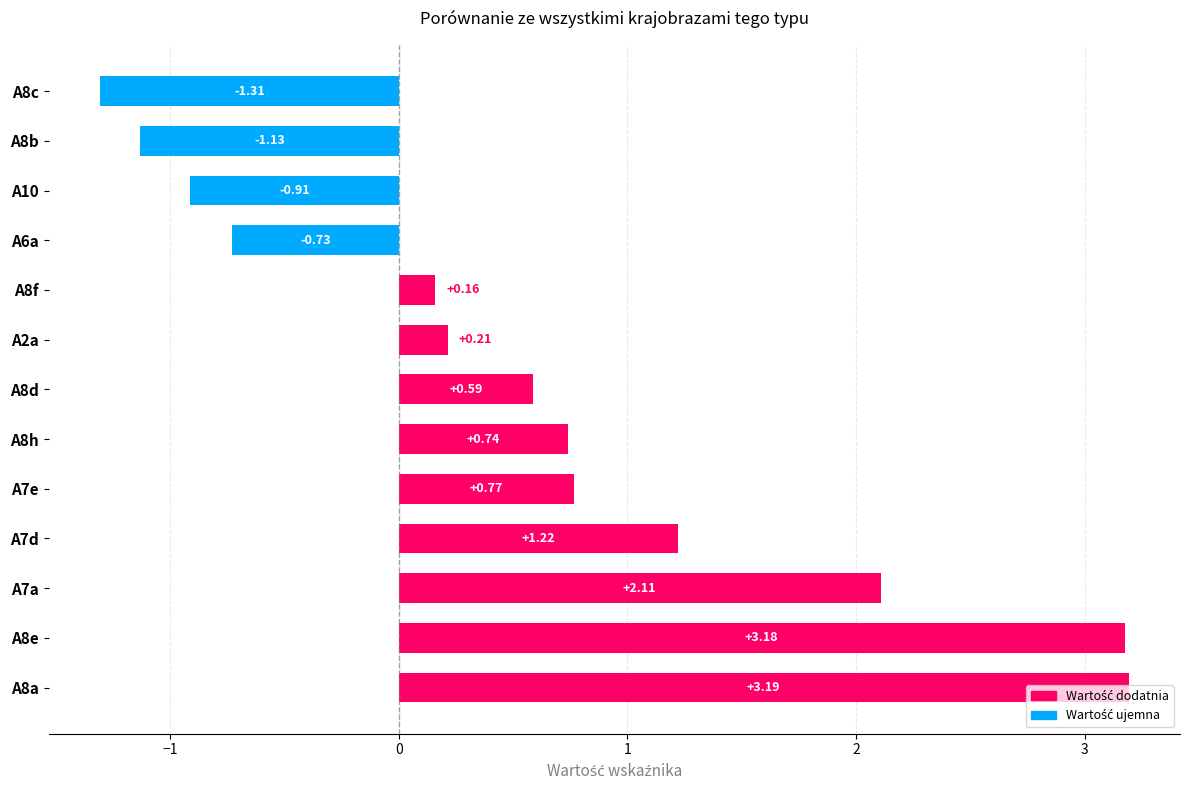

Does the chart contain any negative values?

Yes